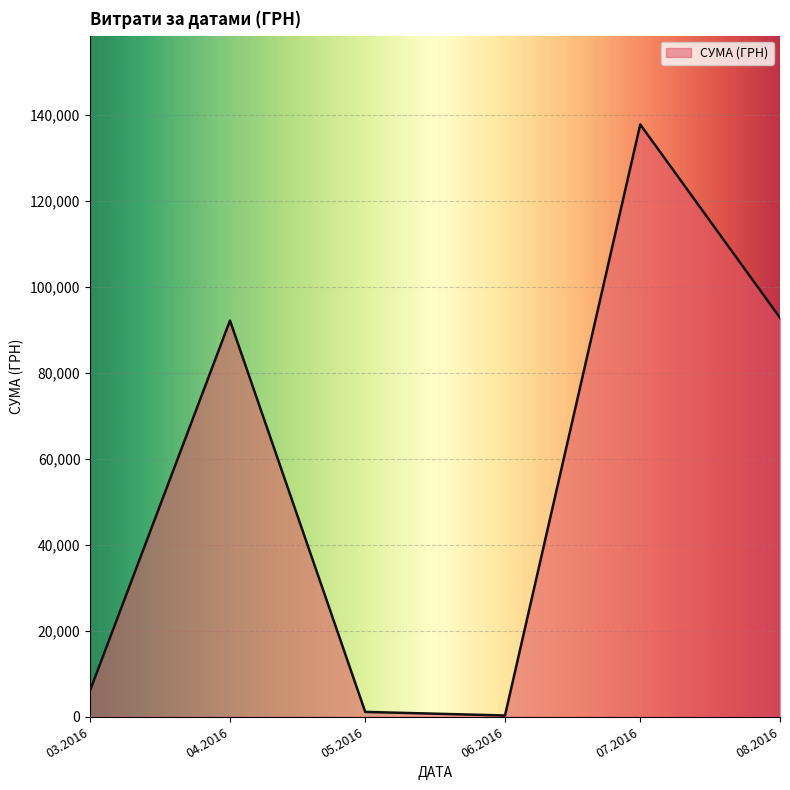

Which has a higher value, 03.2016 or 08.2016?

08.2016